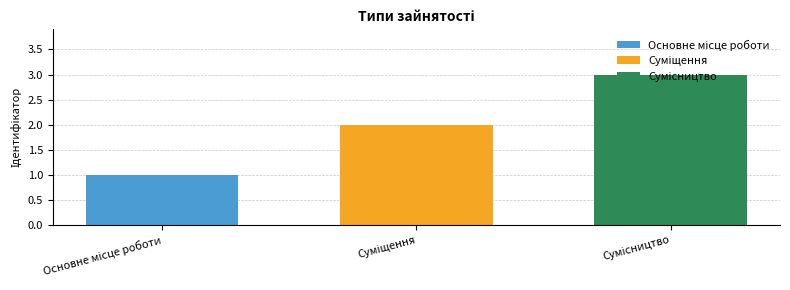

What is the greatest value displayed?

3